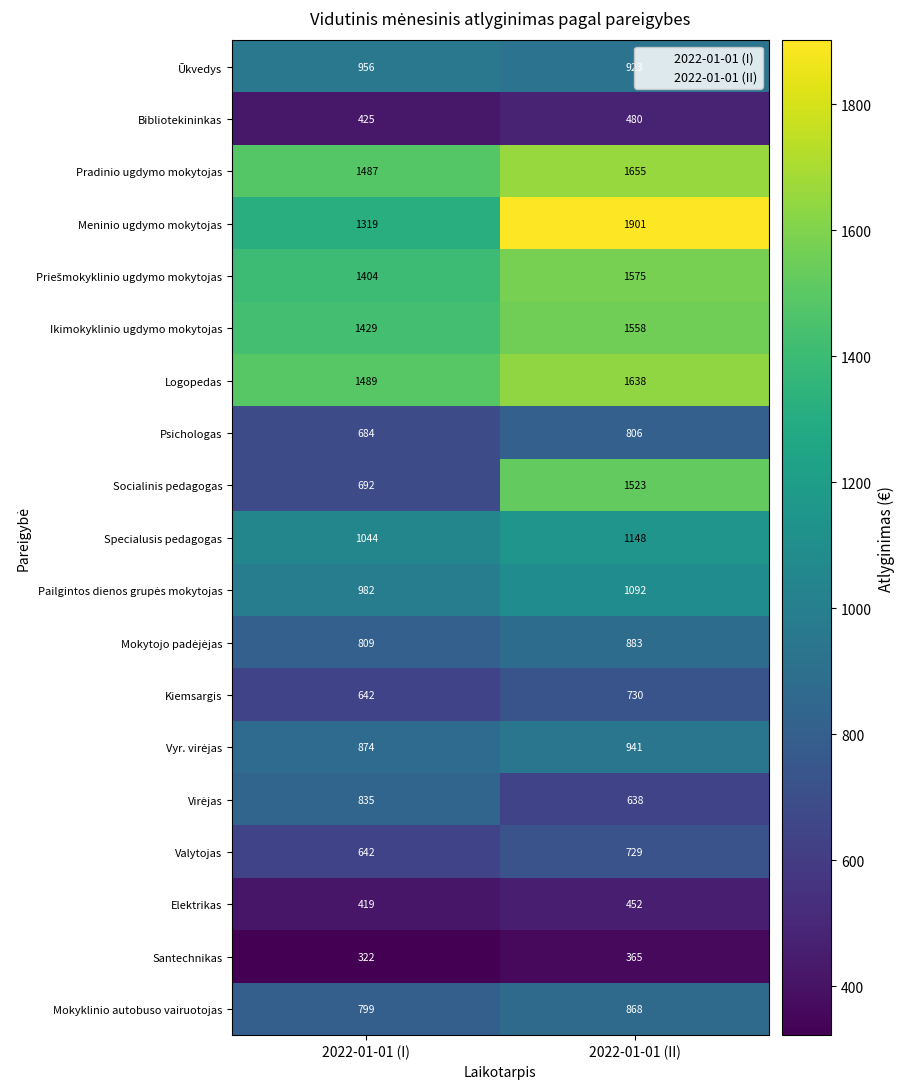

What is the difference between the Kiemsargis values at 2022-01-01 (II) and 2022-01-01 (I)?

88